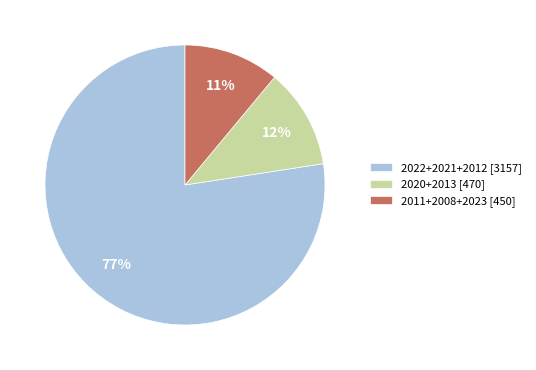

To the nearest percent, what portion does 2020+2013 [470] represent?

12%